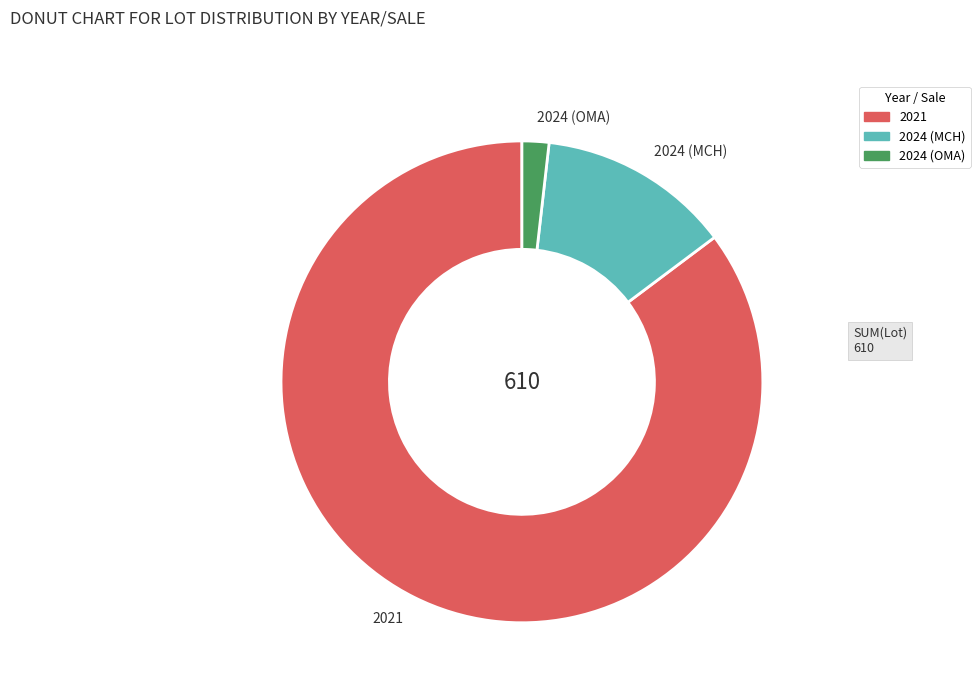

Rank the categories by value from lowest to highest.

2024 (OMA), 2024 (MCH), 2021